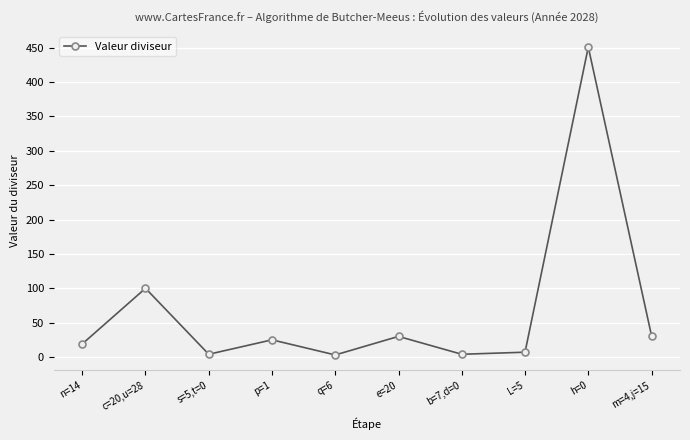

What is the difference between the values at b=7,d=0 and e=20?

26